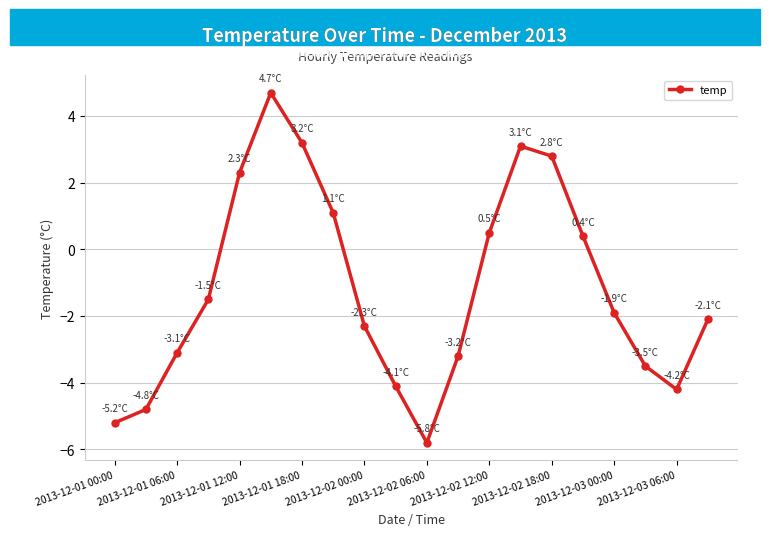

How many interior local valleys (lower than both neighbors) does the data have?

2